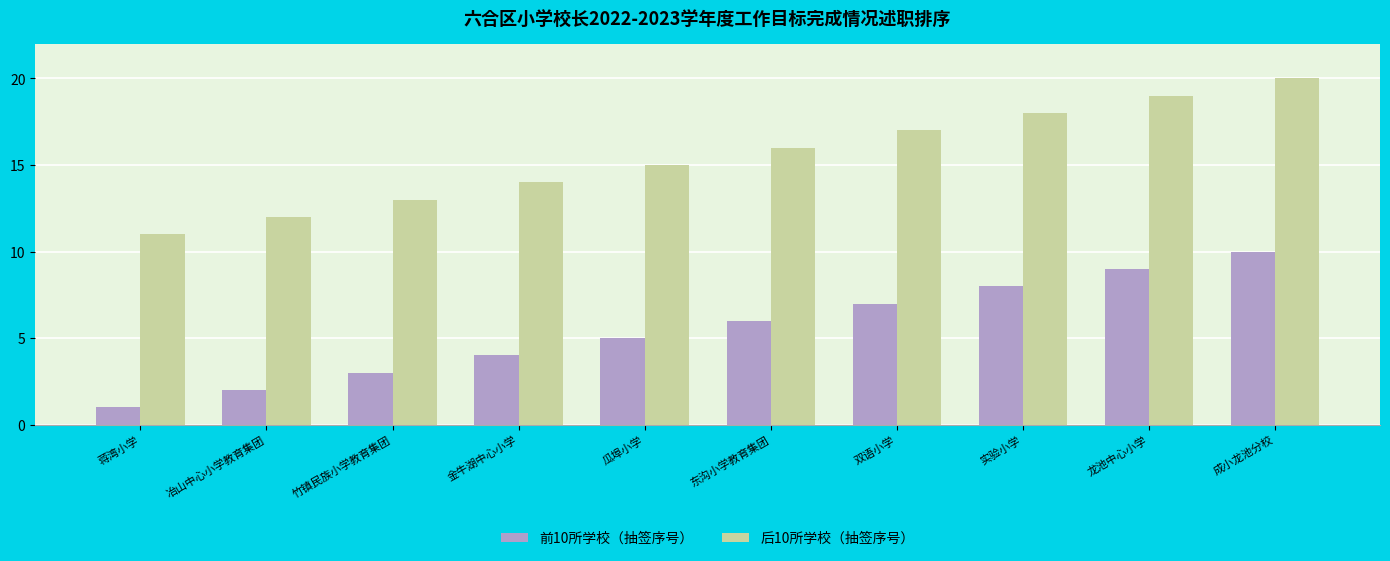

Is the value of 前10所学校（抽签序号） at 竹镇民族小学教育集团 greater than the value of 后10所学校（抽签序号） at 冶山中心小学教育集团?

No